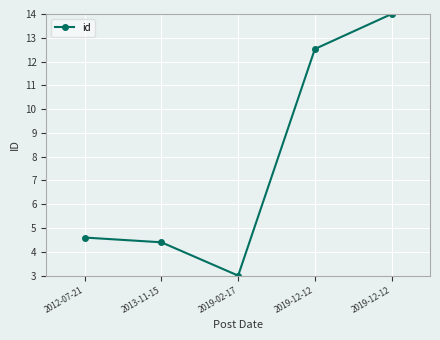

What is the difference between the maximum and second lowest values?

9.6